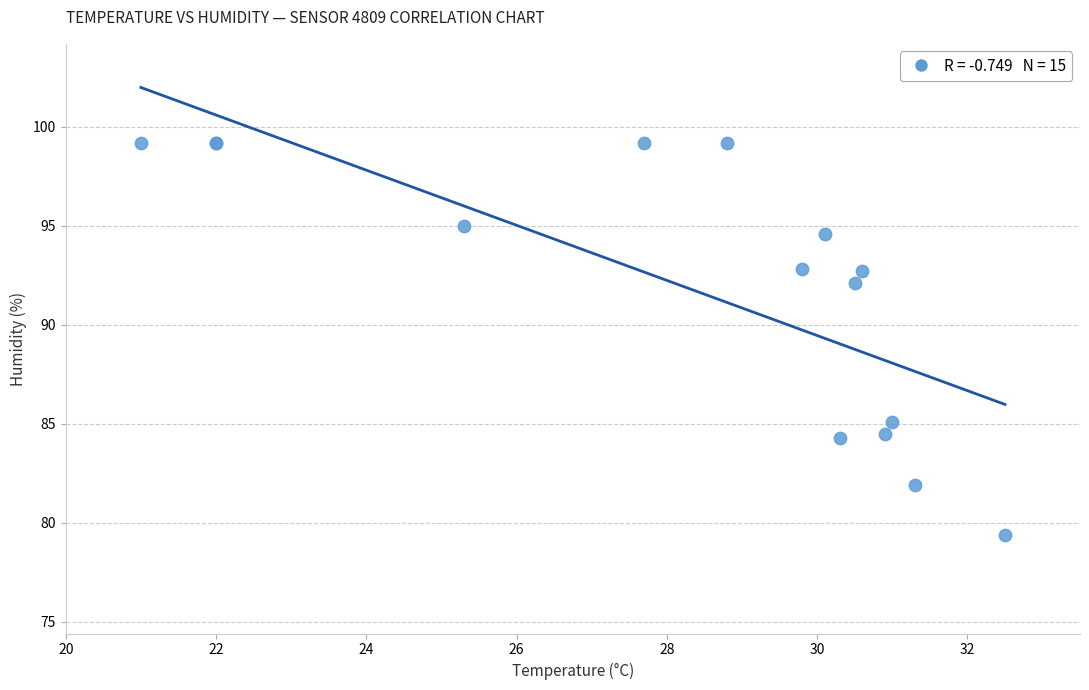

What Y value in the scatter plot is closest to 89?

92.1